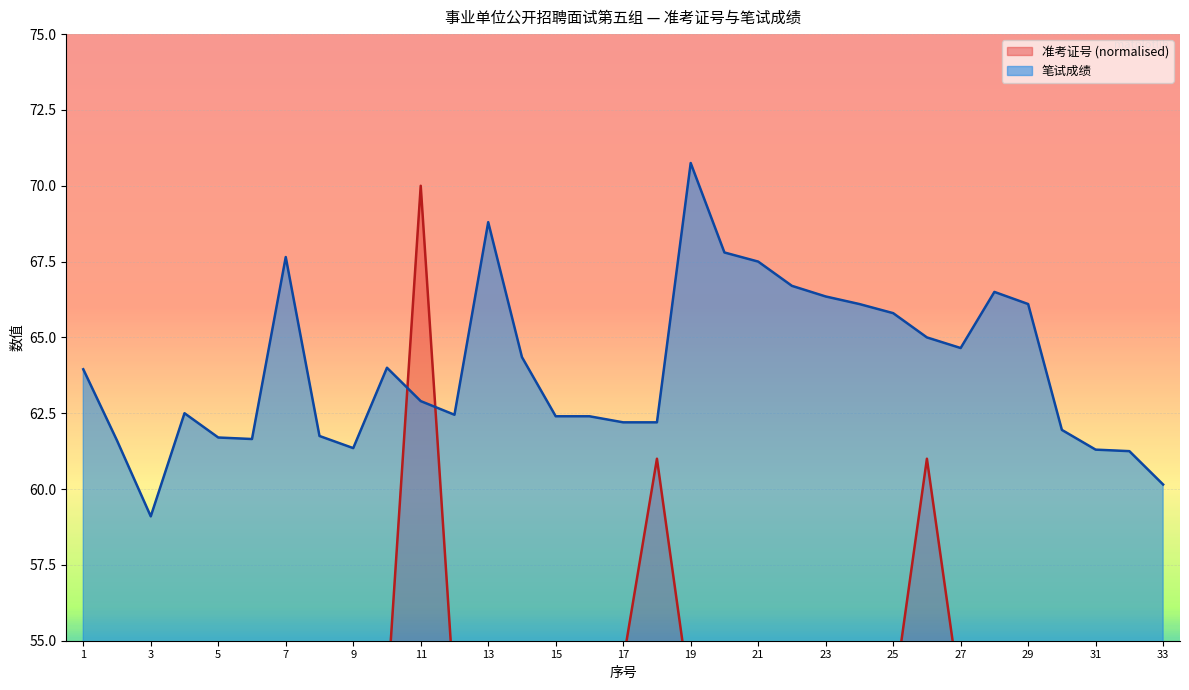

Which category has the lowest value across all series?

15